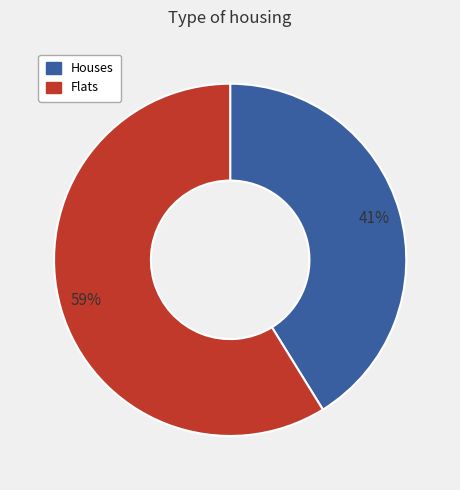

To the nearest percent, what is the difference between the largest and smallest slice percentages?

18%